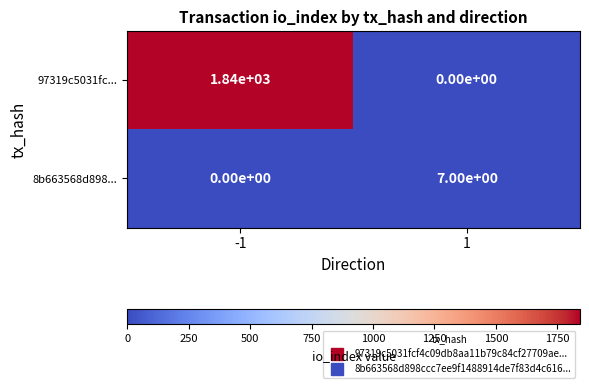

What is the difference between the 8b663568d898... values at 1 and -1?

7